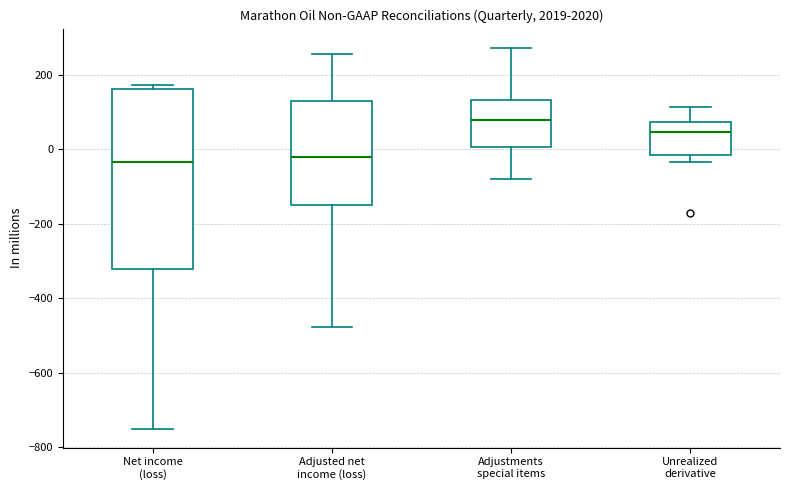

Which box is the tallest, from its lower edge to its upper edge?

Net income (loss)